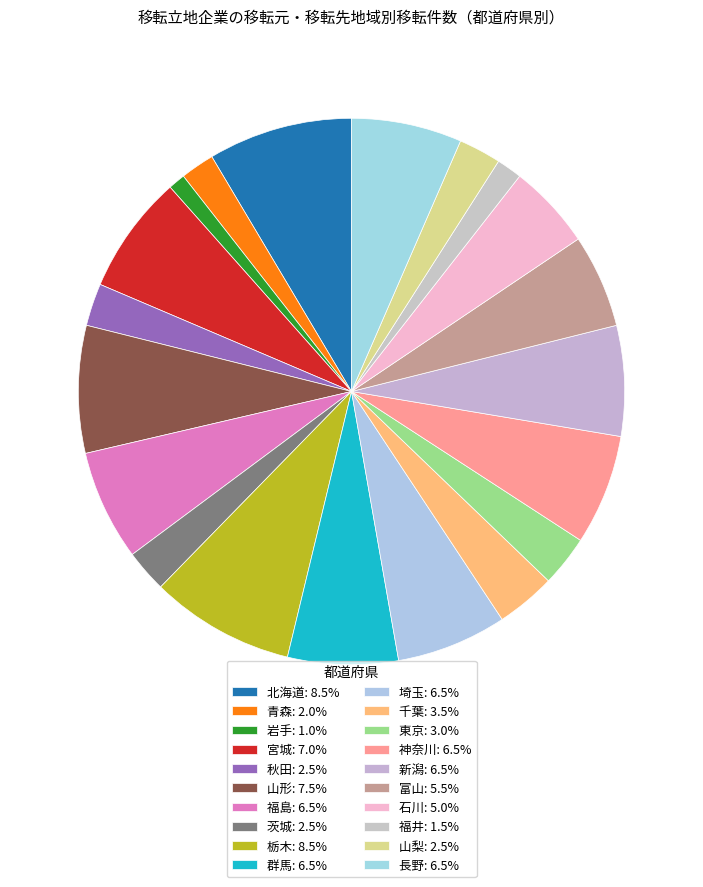

To the nearest percent, what is the average slice percentage?

5%